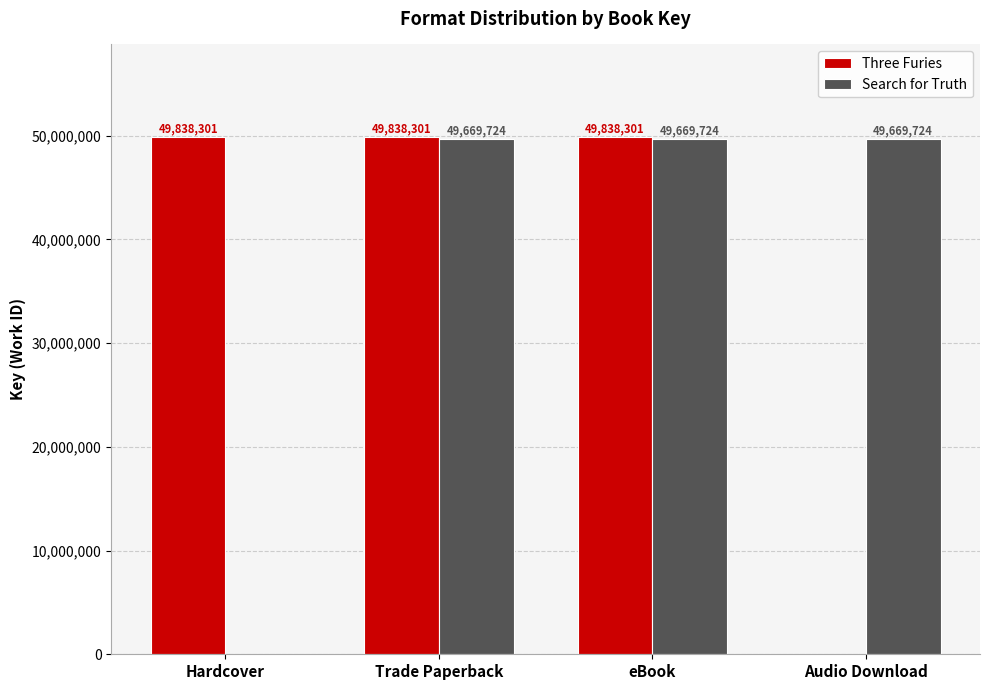

Which series changed the most between Hardcover and eBook?

Search for Truth